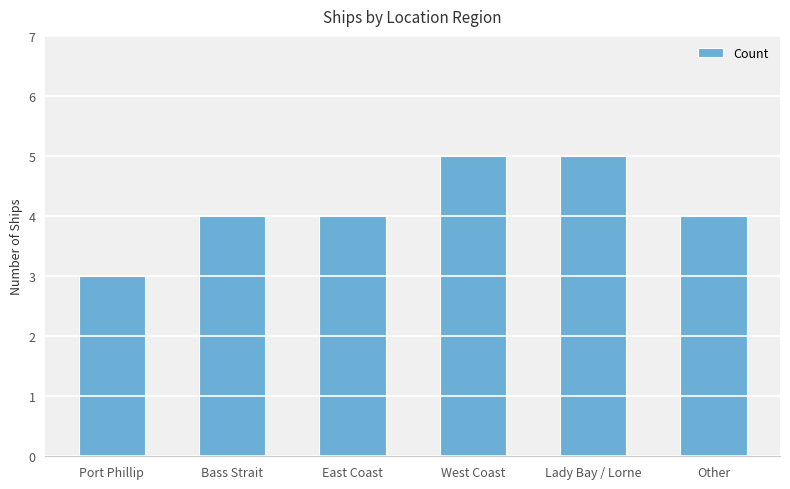

What is the sum of the values at West Coast and Port Phillip?

8